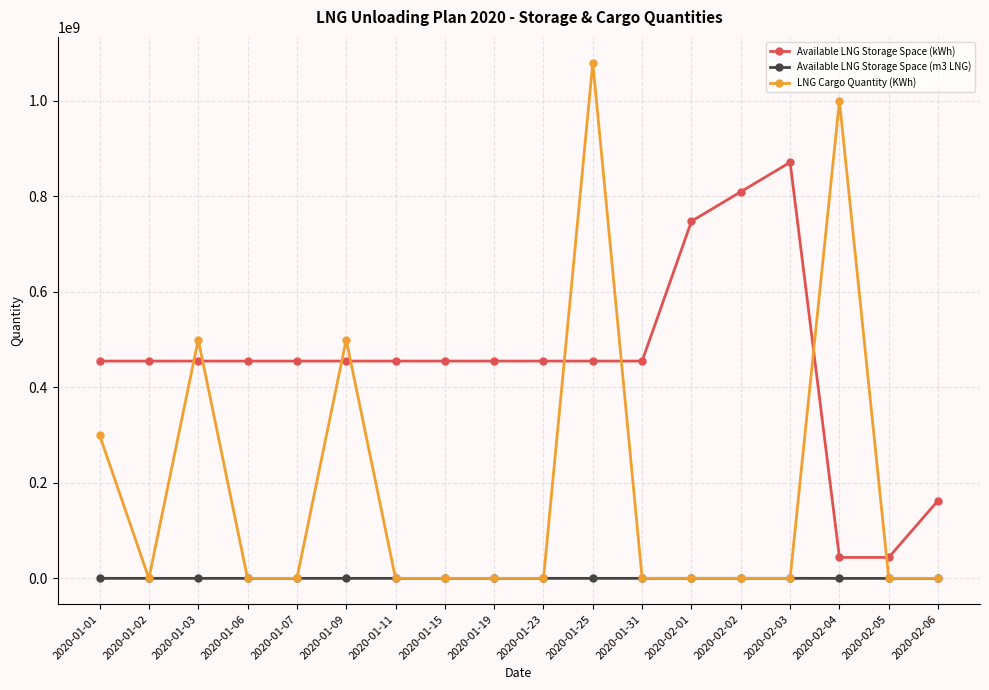

Between which two adjacent categories do LNG Cargo Quantity (KWh) and Available LNG Storage Space (kWh) first intersect?

2020-01-02 and 2020-01-03